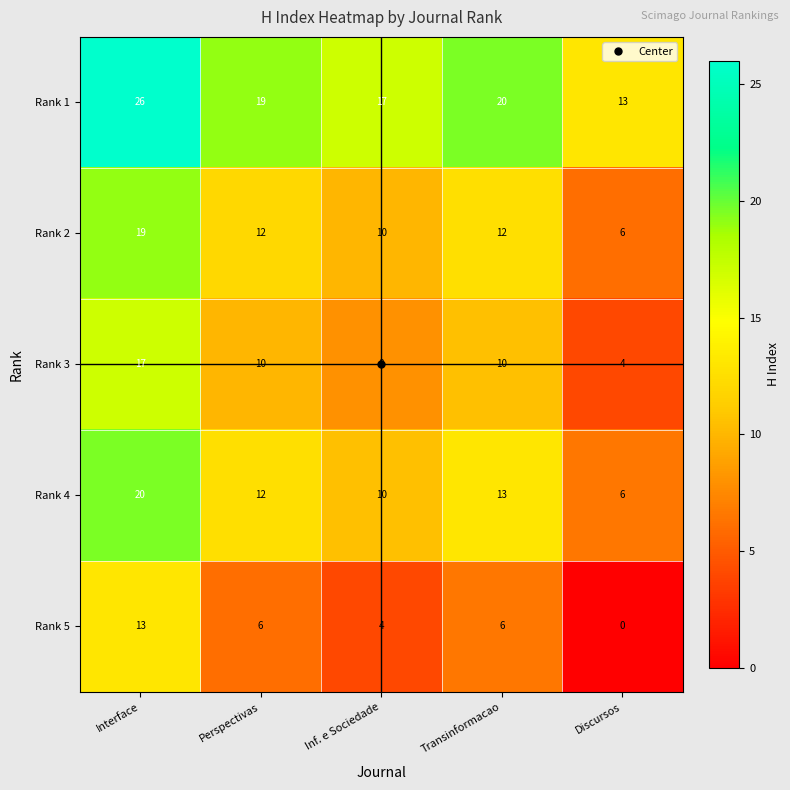

At which category is the sum across all series the highest?

Interface